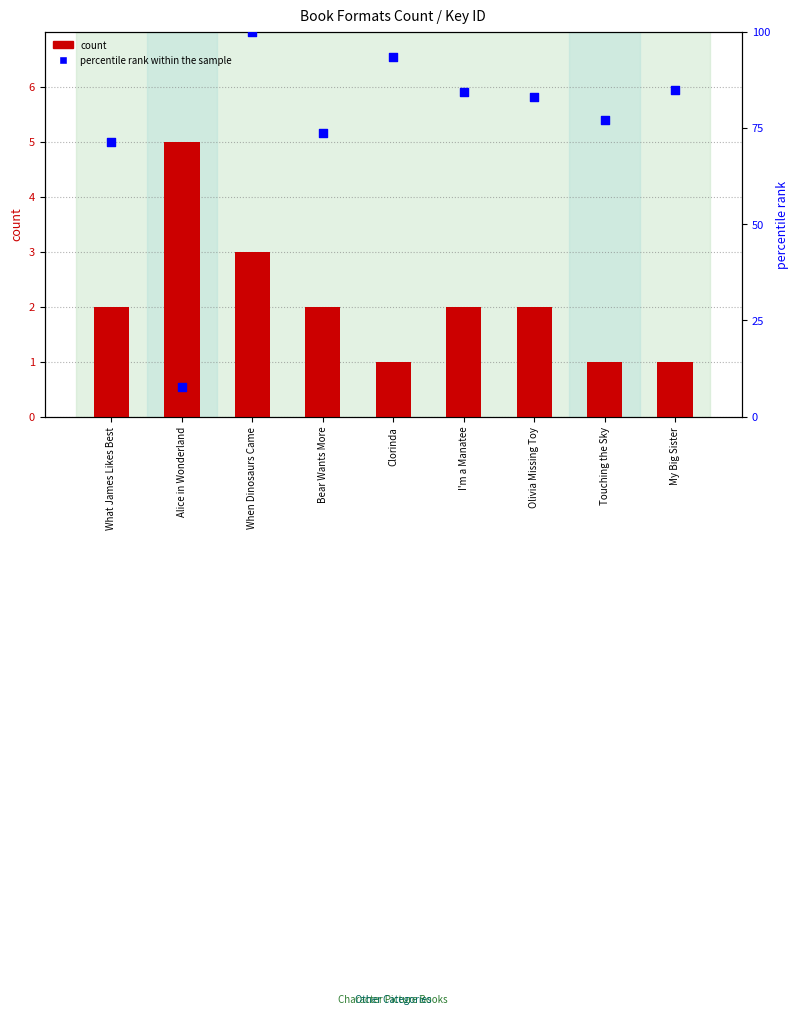

Which series contains the highest Y value?

percentile rank within the sample